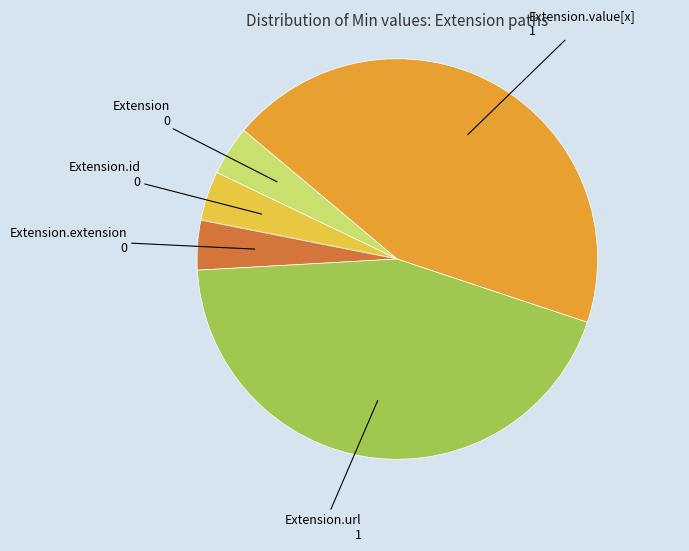

Does Extension.url account for over 50% of the chart?

No